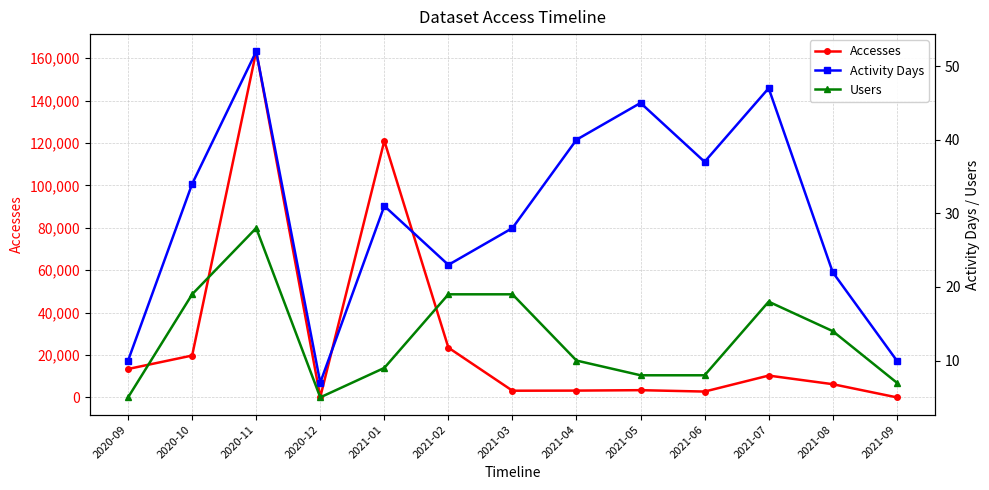

List the series in order of their peak value, lowest first.

Users, Activity Days, Accesses